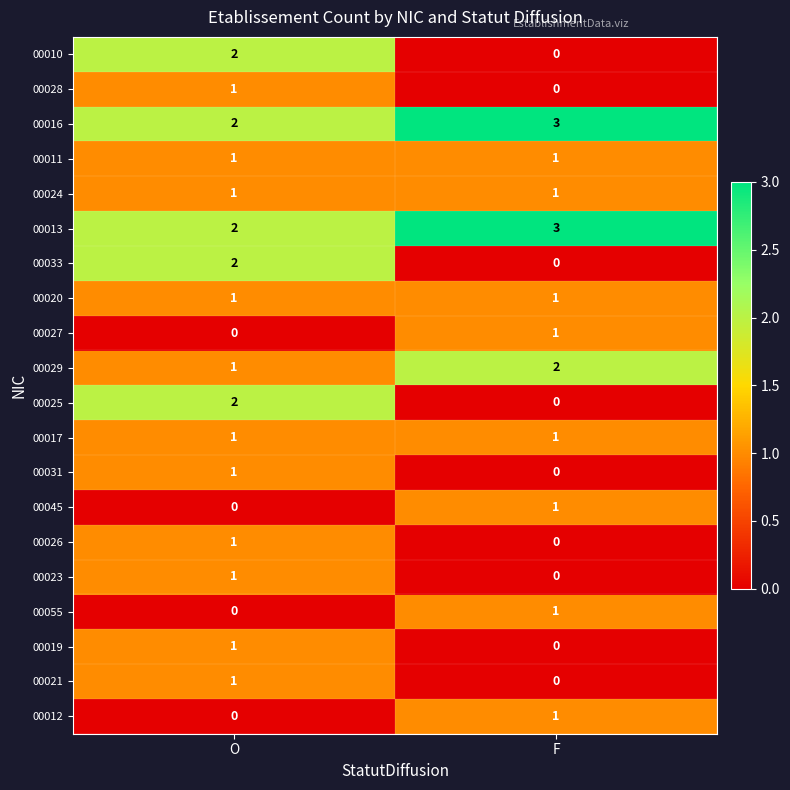

True or false: 00021 has a value of 2 at O.

False